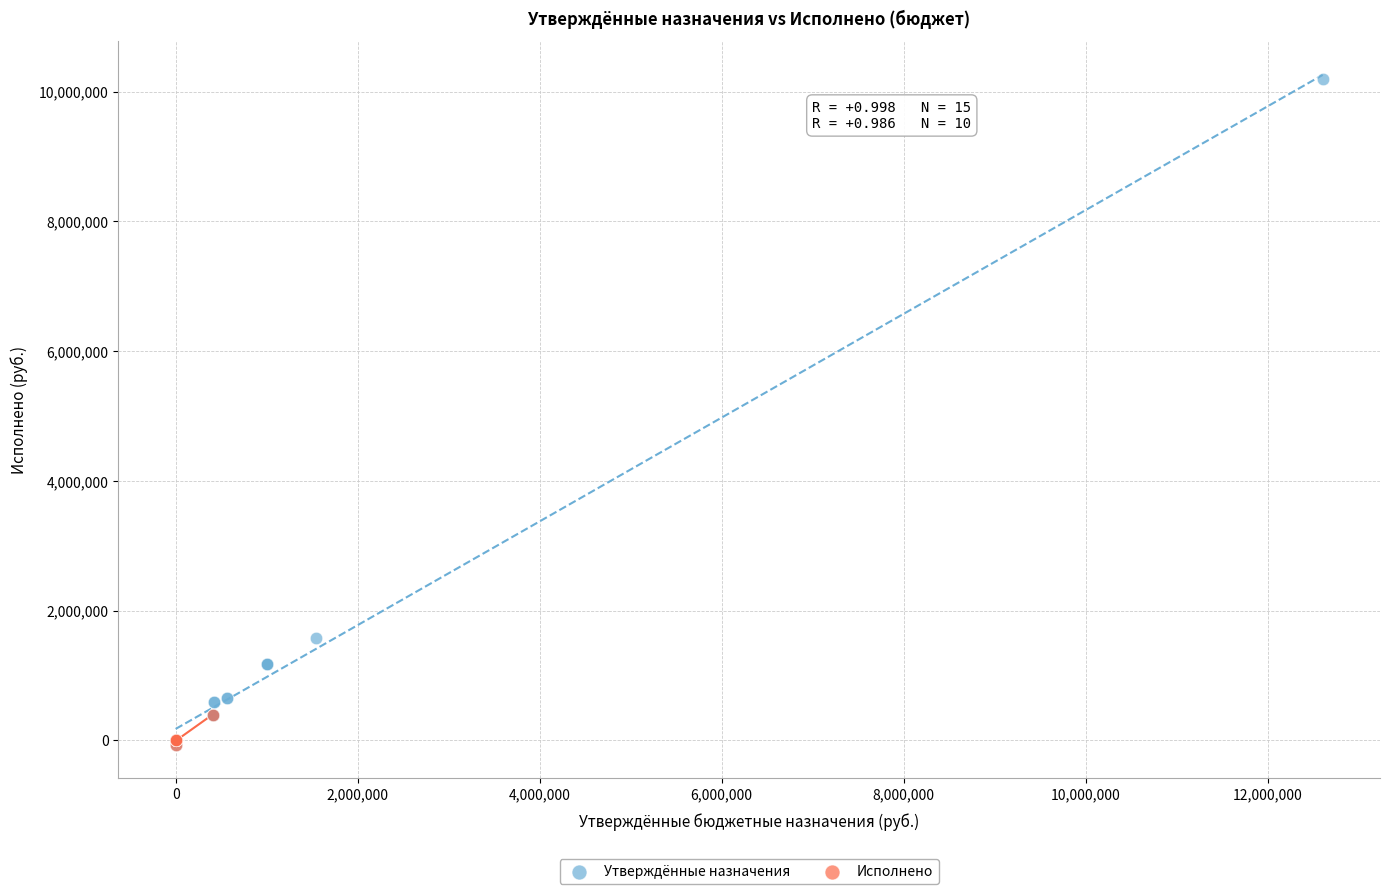

Which series reaches the maximum Y coordinate?

Утверждённые назначения